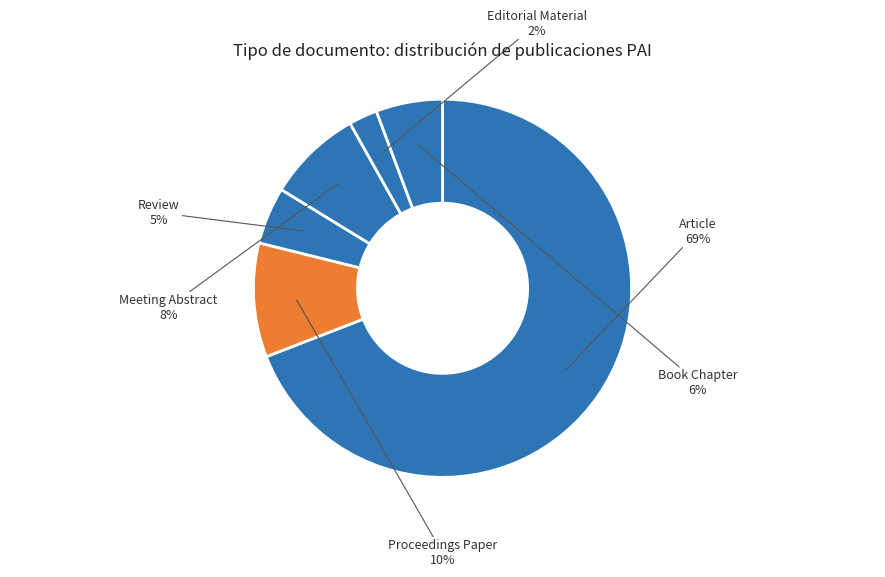

To the nearest percent, what portion does Editorial Material represent?

2%